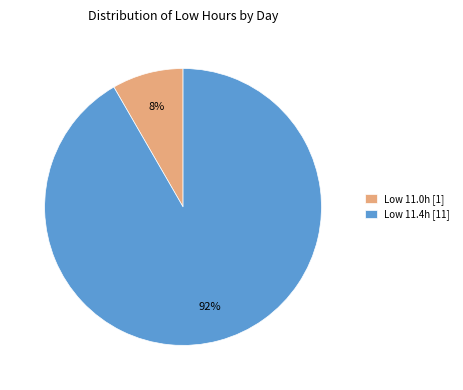

Count the number of slices in the pie.

2